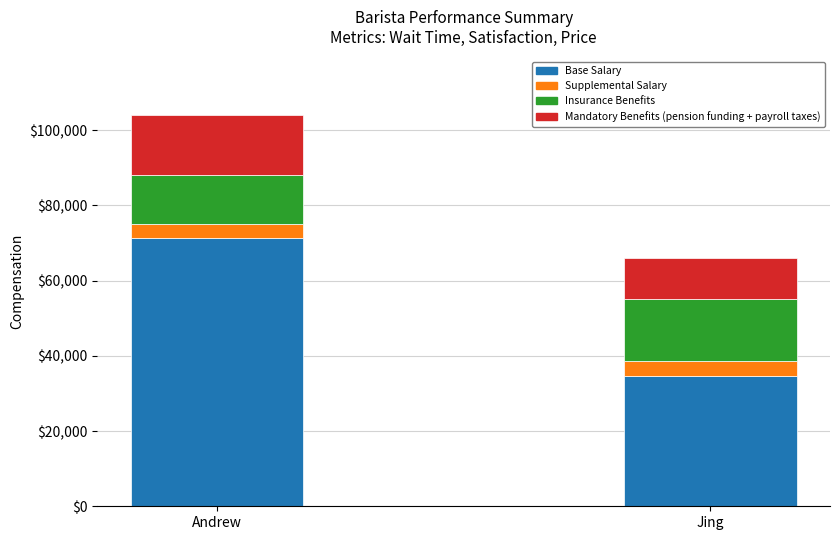

What is the total value across all series at Jing?

66130